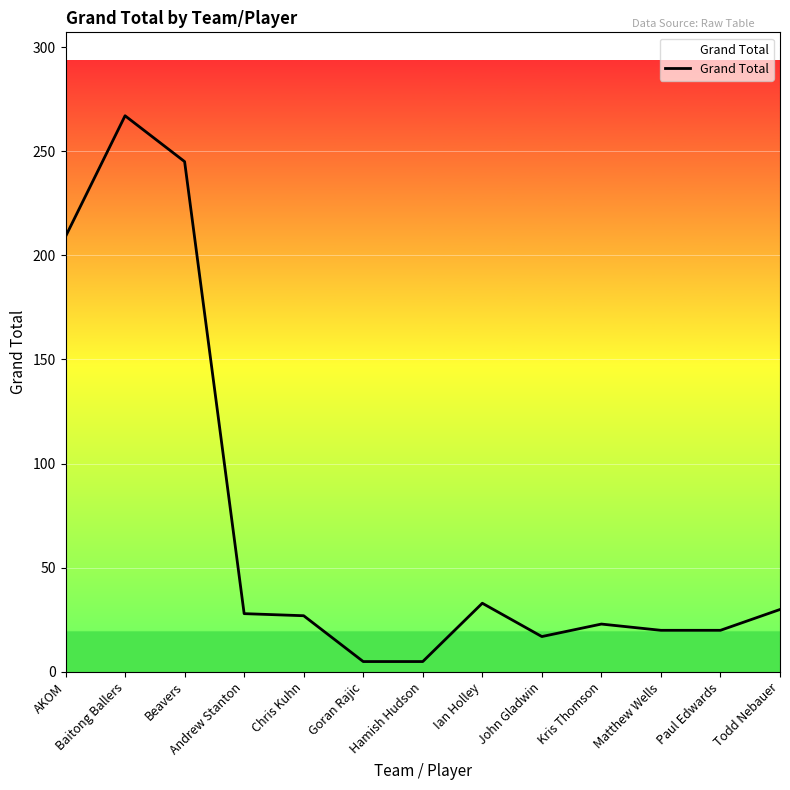

Is this an area chart (filled region under the line)?

No